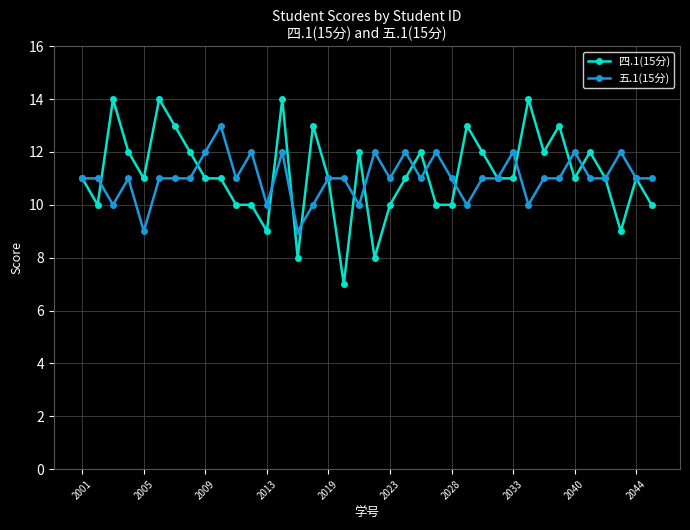

True or false: 五.1(15分) has more than 2 interior local peaks.

True